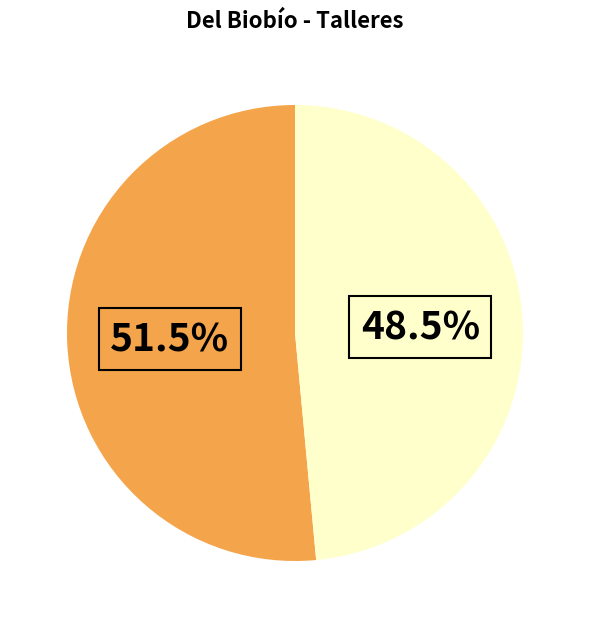

Count the number of slices in the pie.

2